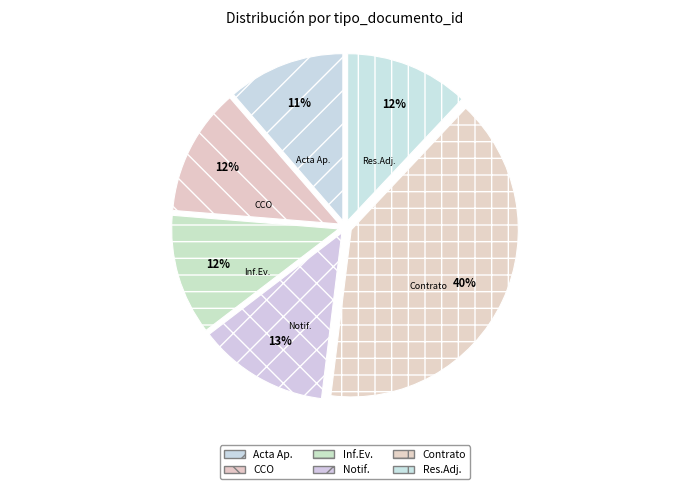

To the nearest percent, what portion does Notif. represent?

13%